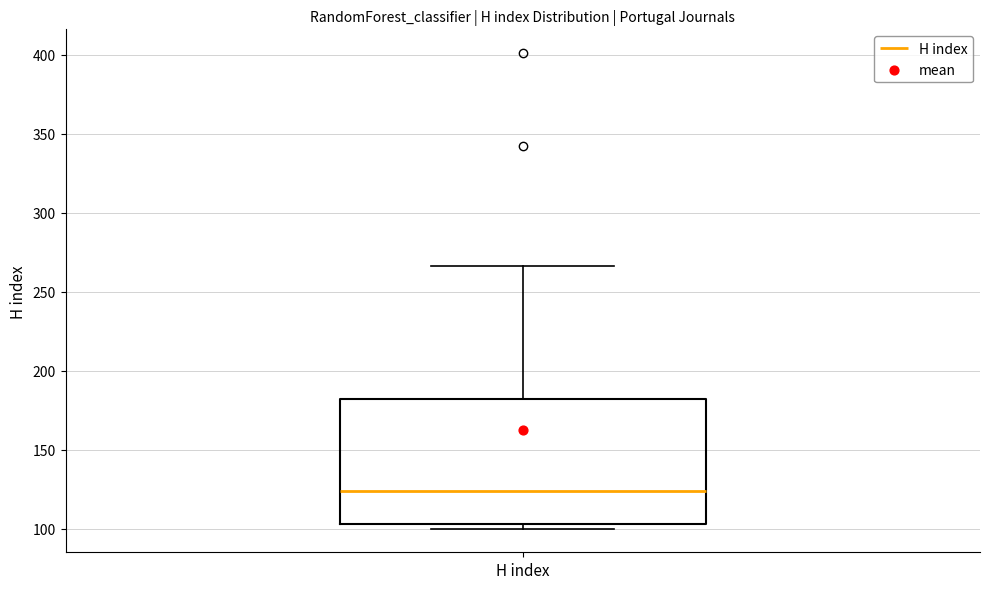

Transcribe this box plot: give where the median line is, the range the box spans, and where the two whiskers end, as read against the y-axis. The values are not printed on the chart, so give them approximately, as read against the axis.

median 125, box 105 to 180, whiskers 100 to 265